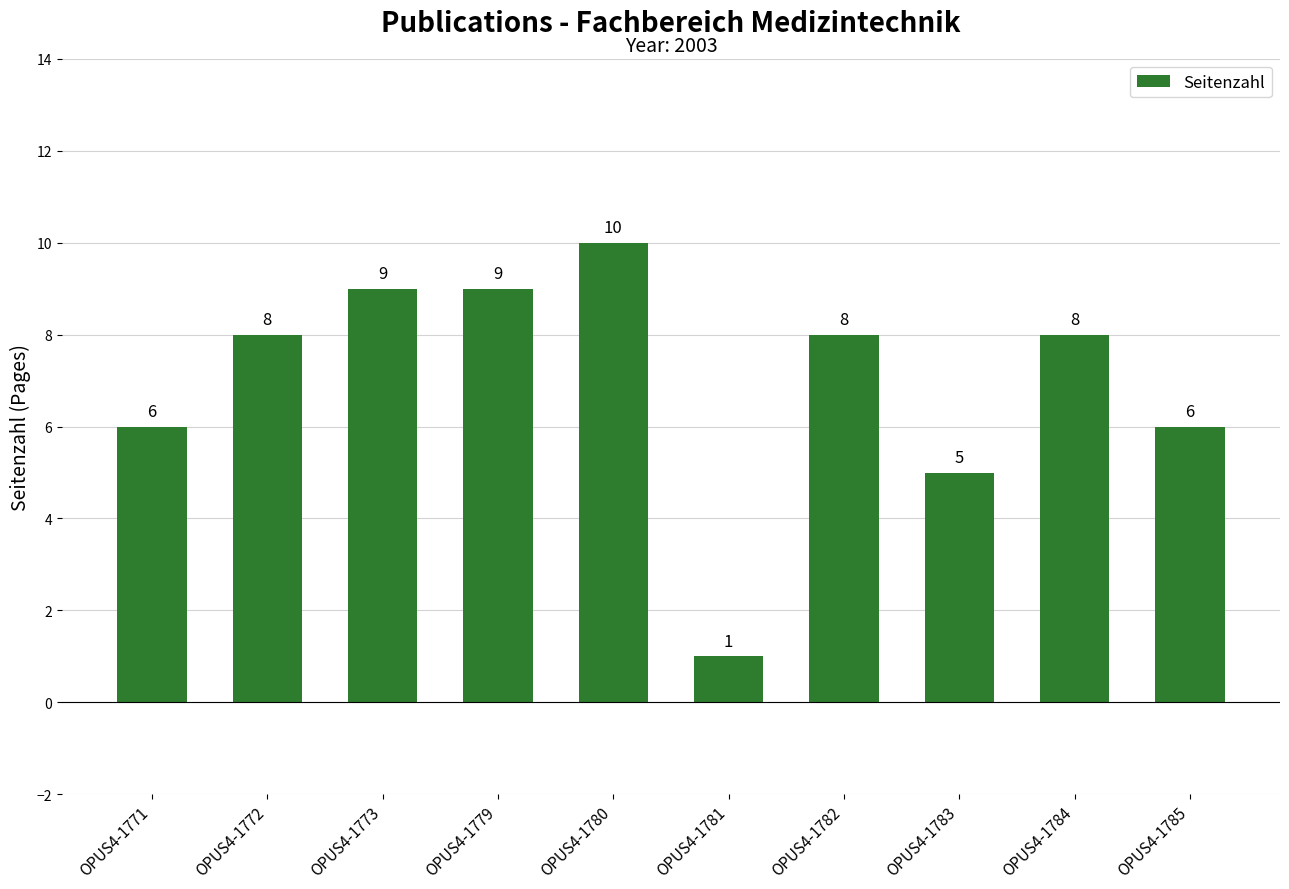

How many values are between 6 and 9?

7